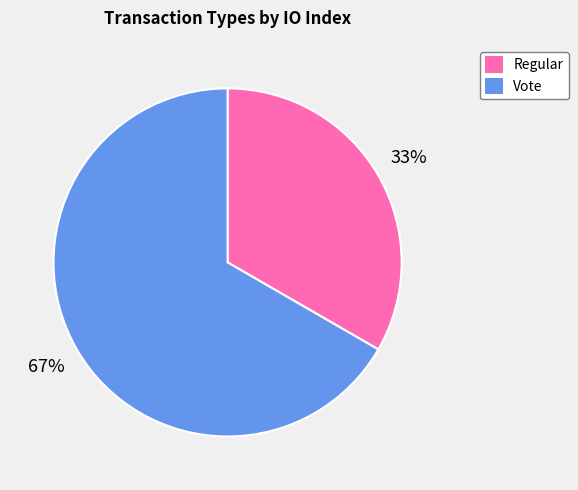

To the nearest percent, what is the combined percentage of Regular and Vote?

100%